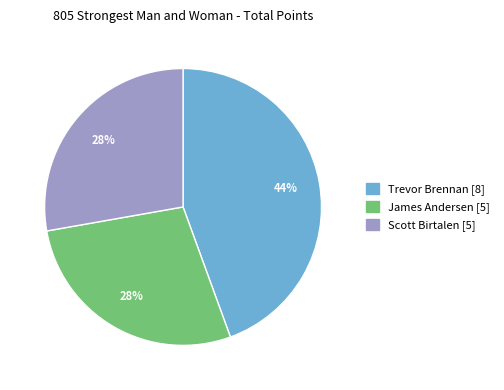

Does any single category account for the majority?

No